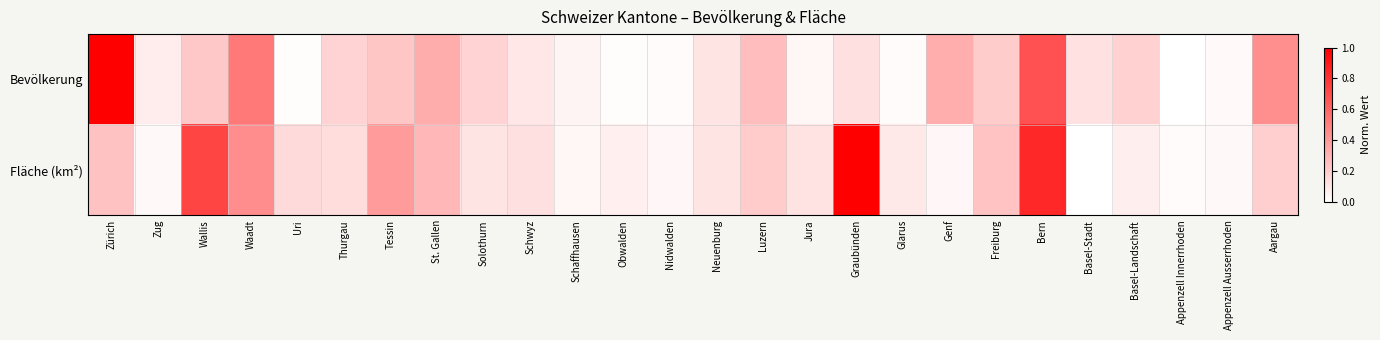

Count the number of categories in the chart.

26